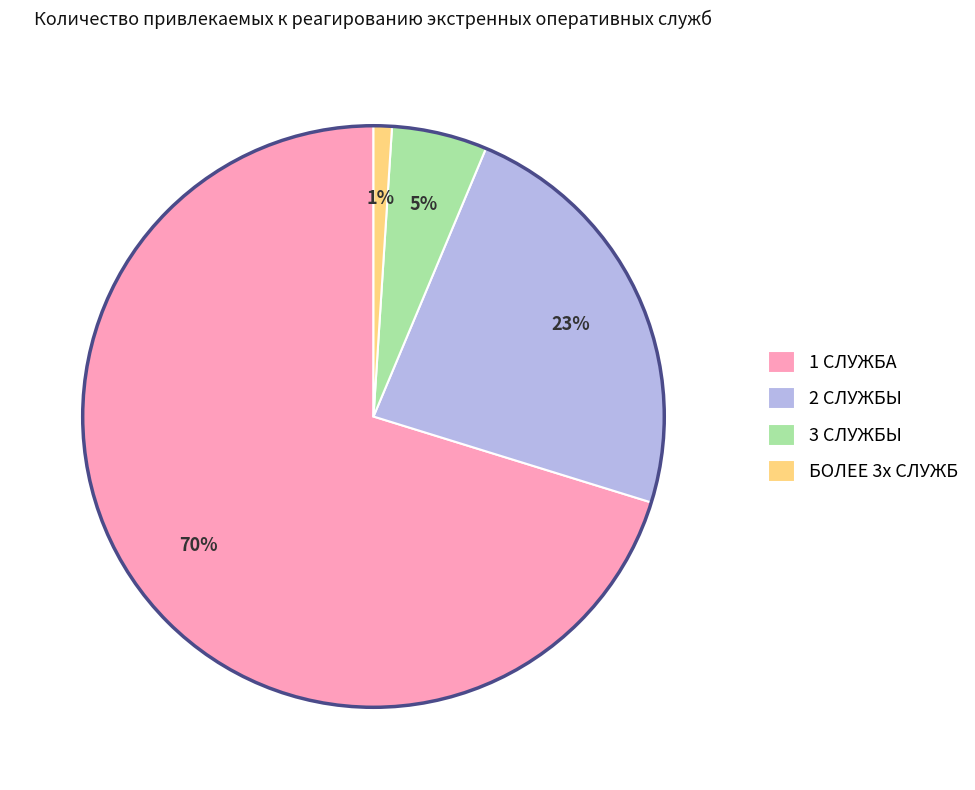

To the nearest percent, what portion does 3 СЛУЖБЫ represent?

5%